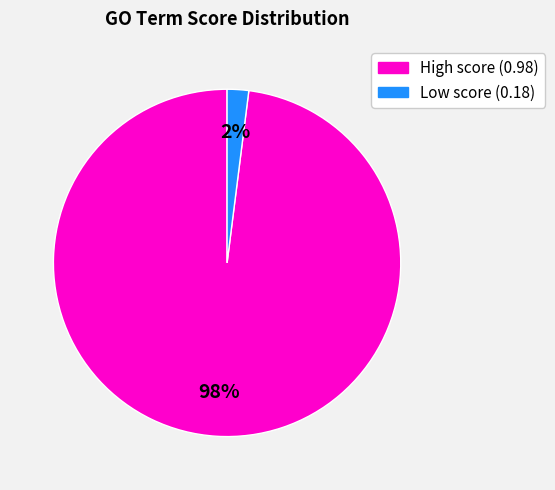

Which slice is the smallest?

Low score (0.18)